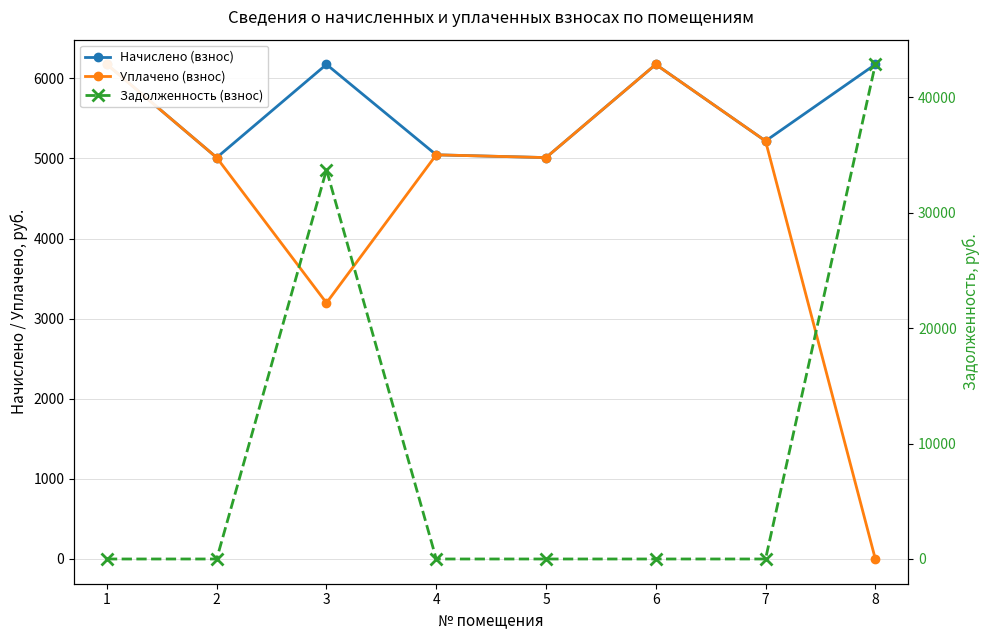

What is the value of the Уплачено (взнос) point at the 1st from the left?

6174.7